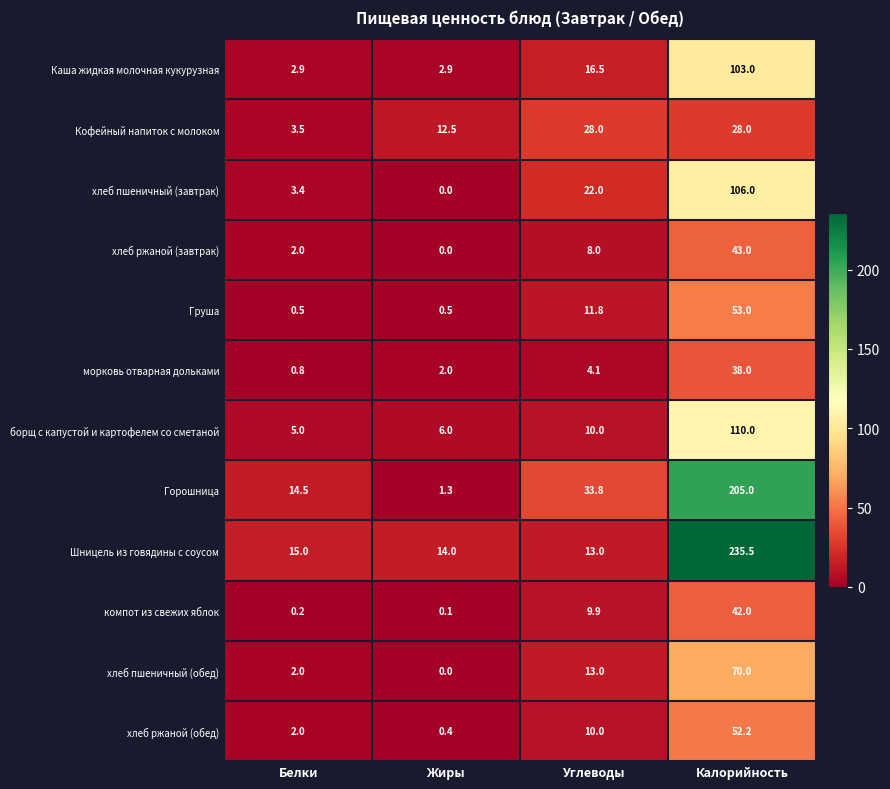

At Калорийность, list the series in order from largest to smallest.

Шницель из говядины с соусом, Горошница, борщ с капустой и картофелем со сметаной, хлеб пшеничный (завтрак), Каша жидкая молочная кукурузная, хлеб пшеничный (обед), Груша, хлеб ржаной (обед), хлеб ржаной (завтрак), компот из свежих яблок, морковь отварная дольками, Кофейный напиток с молоком